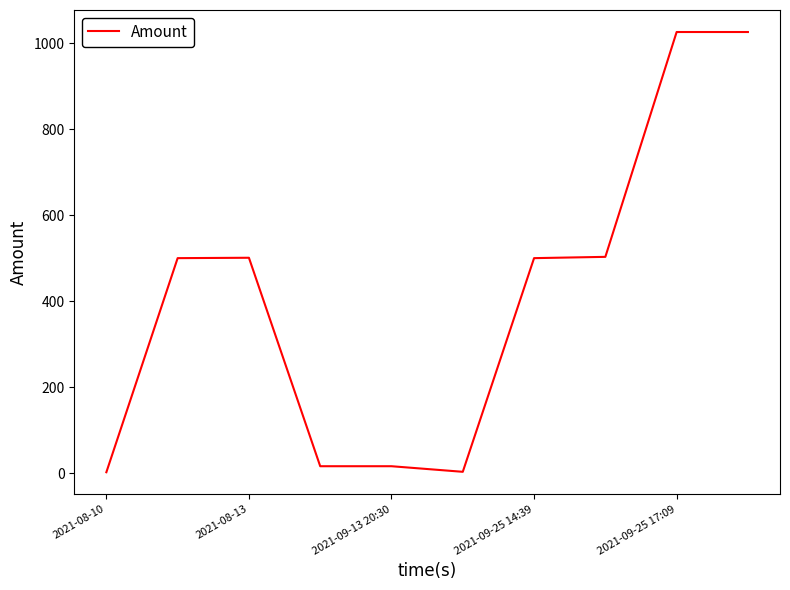

What is the maximum value shown in the chart?

1026.0